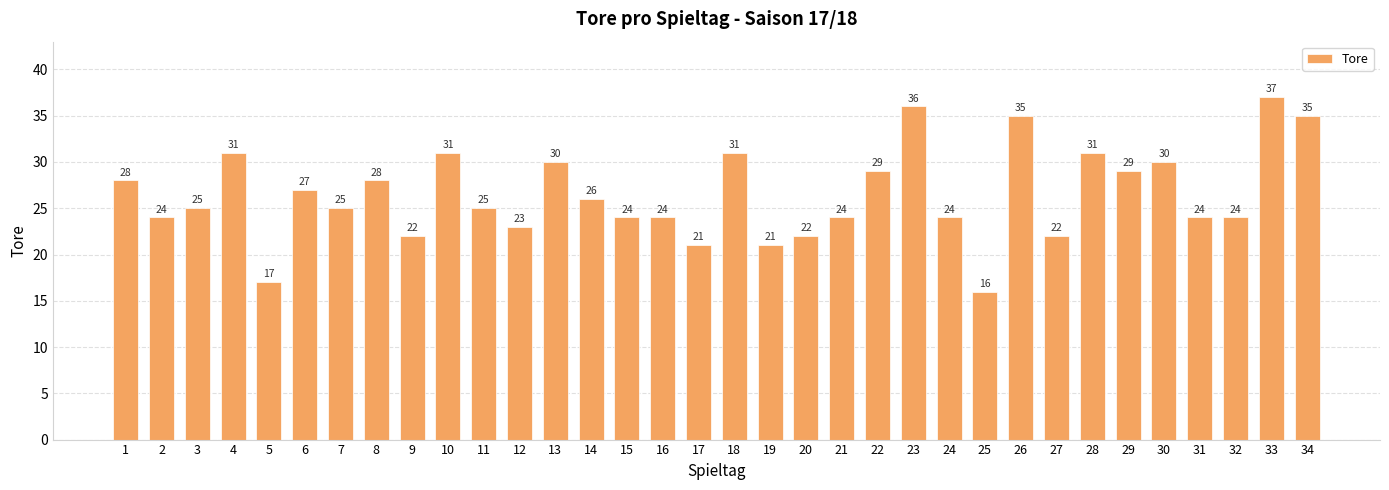

What is the difference between the maximum and minimum values?

21